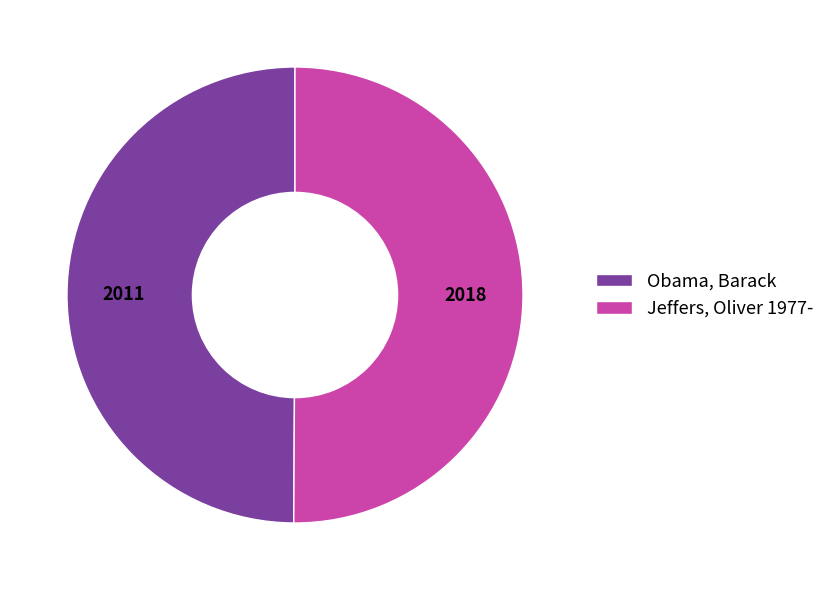

Is it true that Jeffers, Oliver 1977- is 61% of the pie?

False